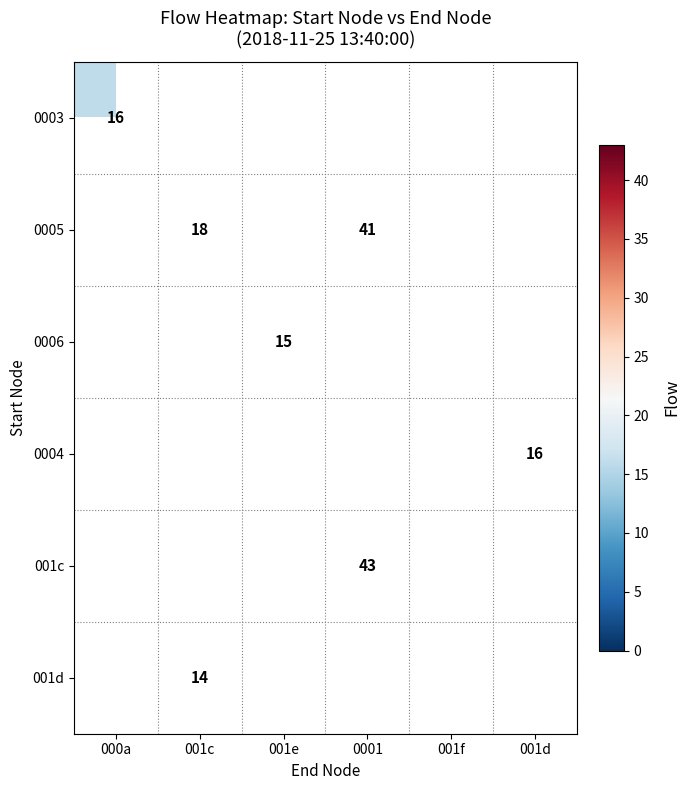

The 001d series shows 14 at 001c. True or false?

True